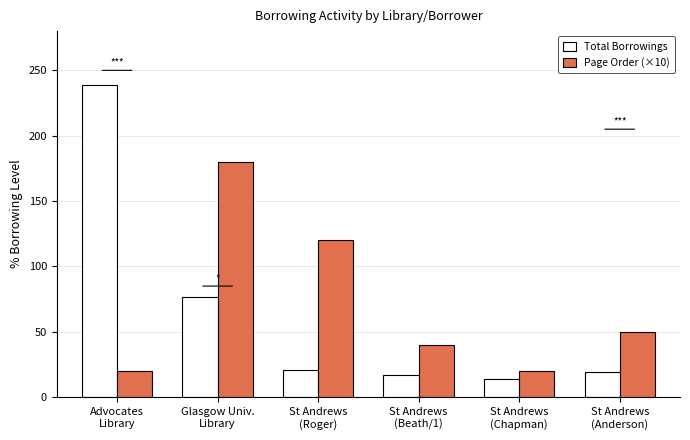

Which series has the largest range (max minus min)?

Total Borrowings